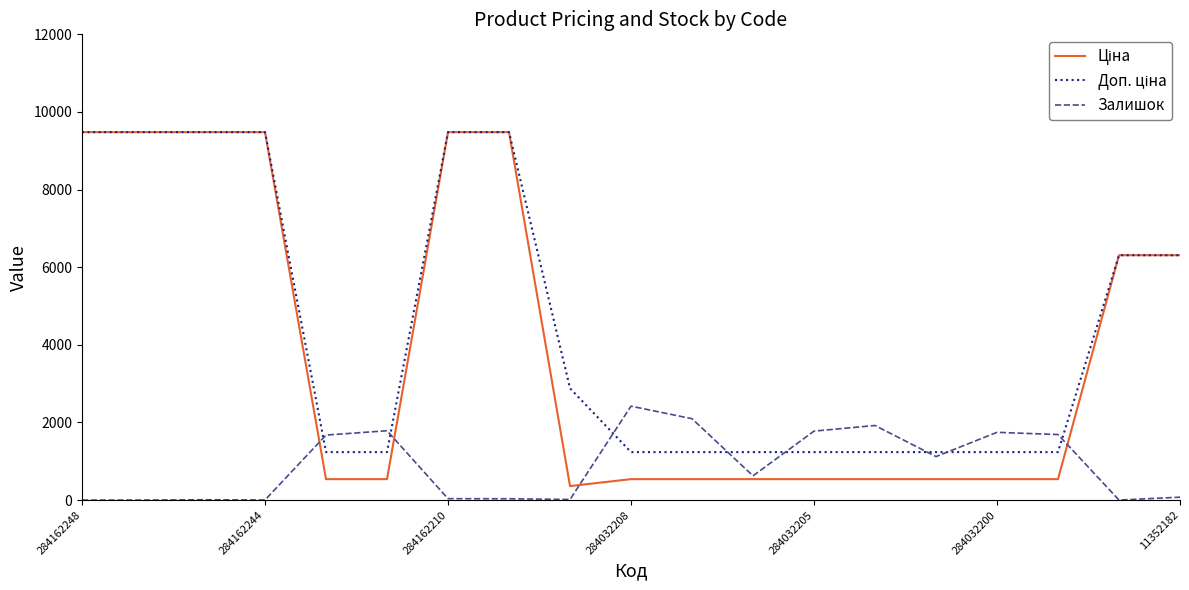

What is the maximum value shown in the chart?

9480.1